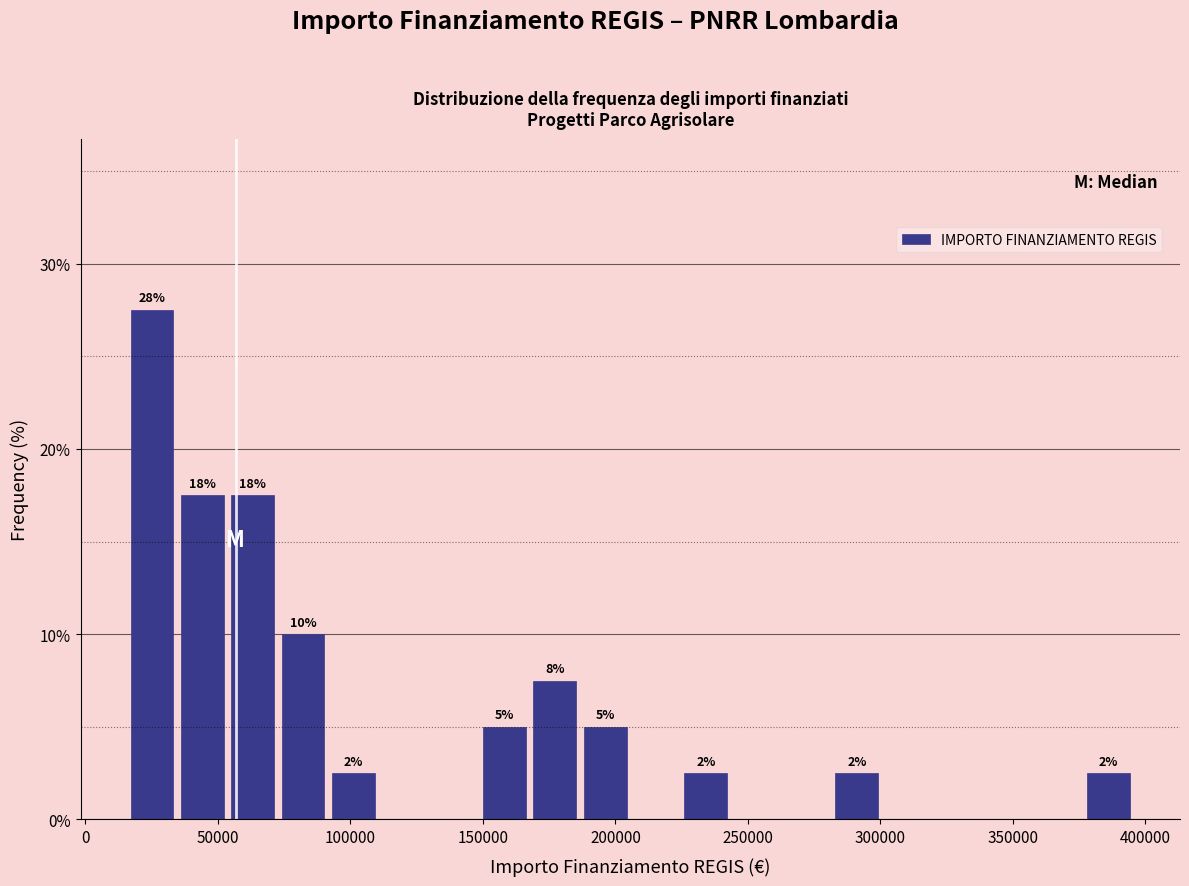

Around what value on the x-axis is the tallest bar? Give the approximate position of its centre, as read against the axis.

25000